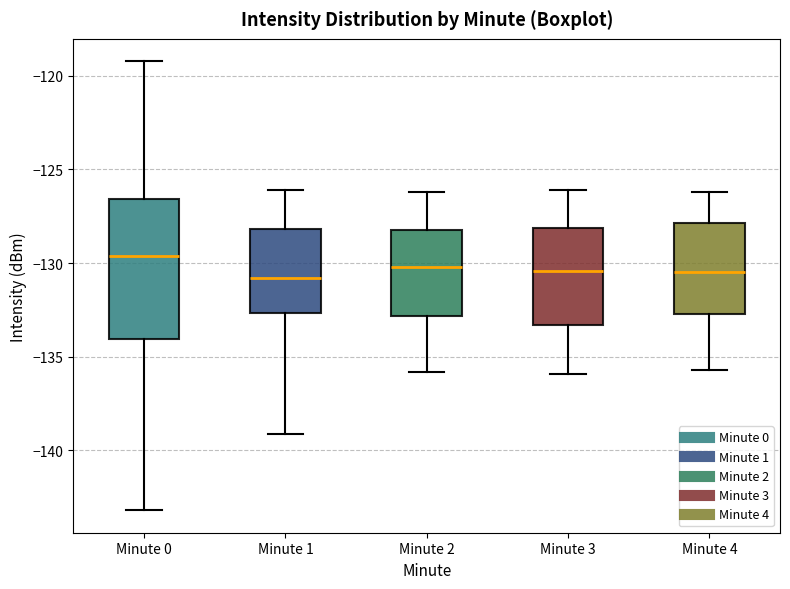

Which box has the highest median line?

Minute 0